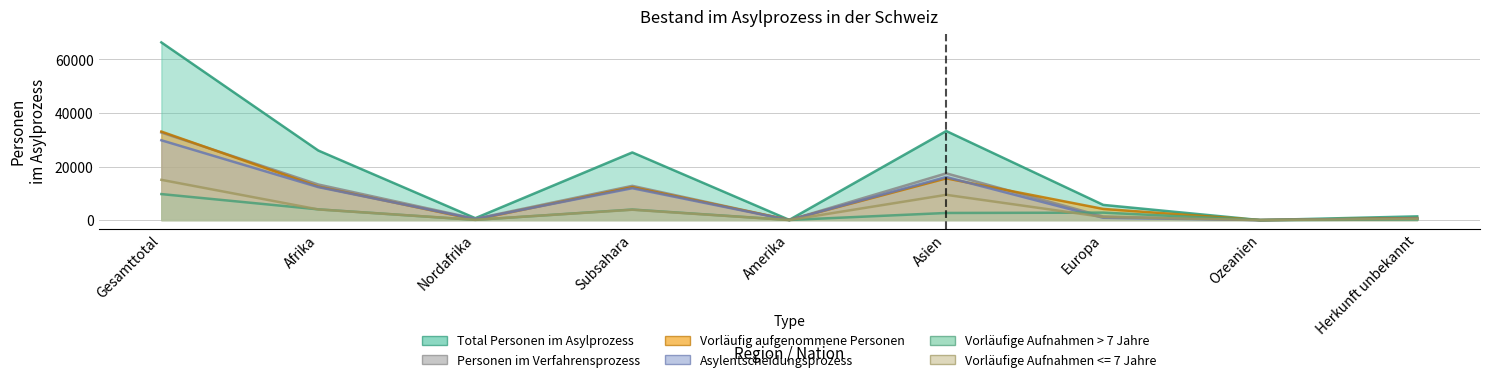

Reading left to right, extract all data points from this chart.

Total Personen im Asylprozess: Gesamttotal=66352	Afrika=25966	Nordafrika=708	Subsahara=25258	Amerika=76	Asien=33252	Europa=5671	Ozeanien=0	Herkunft unbekannt=1387
Personen im Verfahrensprozess: Gesamttotal=32701	Afrika=13287	Nordafrika=496	Subsahara=12791	Amerika=14	Asien=17454	Europa=1336	Ozeanien=0	Herkunft unbekannt=610
Vorläufig aufgenommene Personen: Gesamttotal=33059	Afrika=12513	Nordafrika=203	Subsahara=12310	Amerika=60	Asien=15579	Europa=4164	Ozeanien=0	Herkunft unbekannt=743
Asylentscheidungsprozess: Gesamttotal=29805	Afrika=12310	Nordafrika=405	Subsahara=11905	Amerika=12	Asien=16071	Europa=868	Ozeanien=0	Herkunft unbekannt=544
Vorläufige Aufnahmen > 7 Jahre: Gesamttotal=9711	Afrika=4009	Nordafrika=76	Subsahara=3933	Amerika=43	Asien=2659	Europa=2788	Ozeanien=0	Herkunft unbekannt=212
Vorläufige Aufnahmen <= 7 Jahre: Gesamttotal=15028	Afrika=3971	Nordafrika=110	Subsahara=3861	Amerika=14	Asien=9429	Europa=1158	Ozeanien=0	Herkunft unbekannt=456